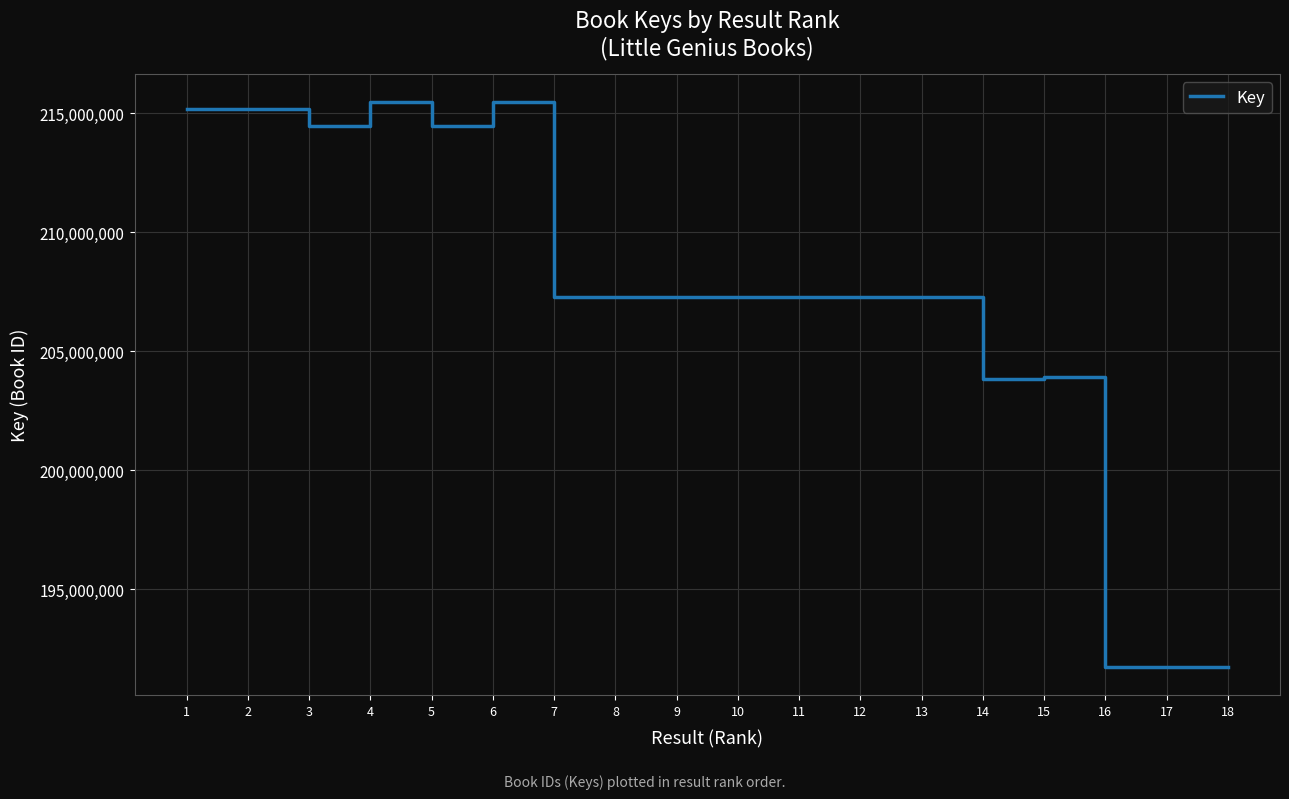

What is the minimum value shown in the chart?

191750642